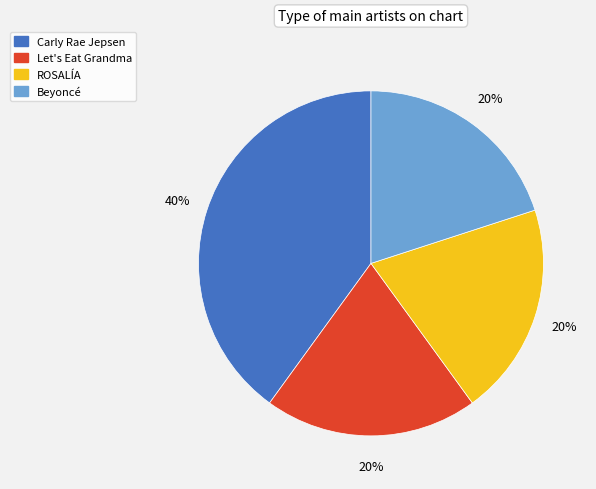

True or false: Let's Eat Grandma accounts for 20% of the total.

True